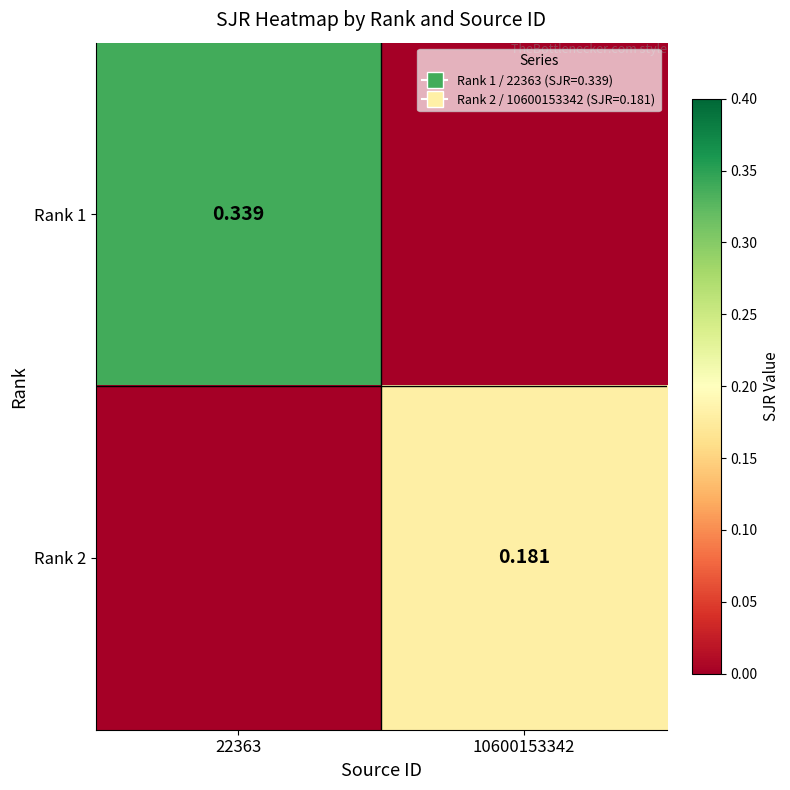

Is it true that Rank 2 equals 0.0 at 22363?

True